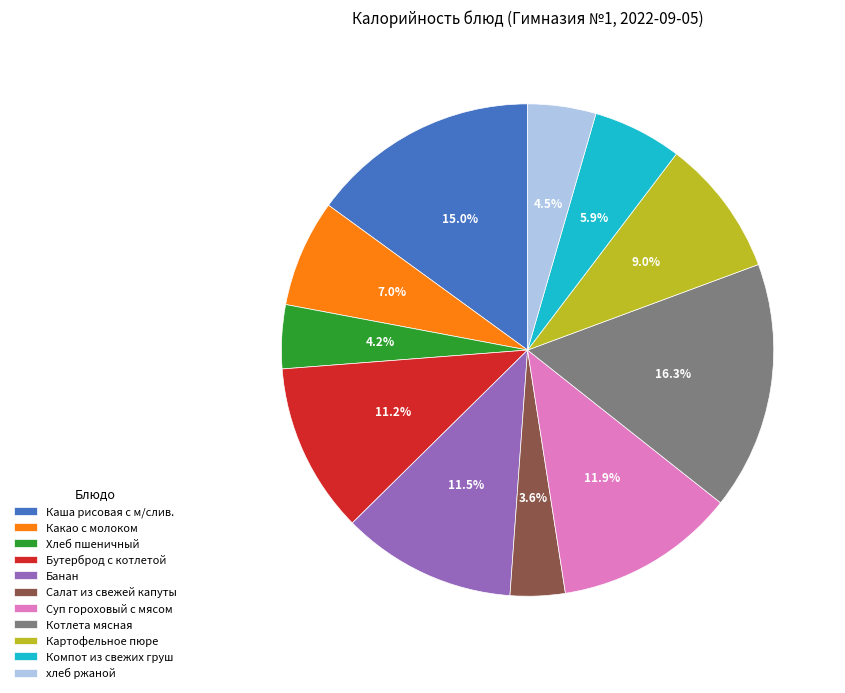

Approximately how many times larger is the value at Суп гороховый с мясом compared to Салат из свежей капуты?

3.3